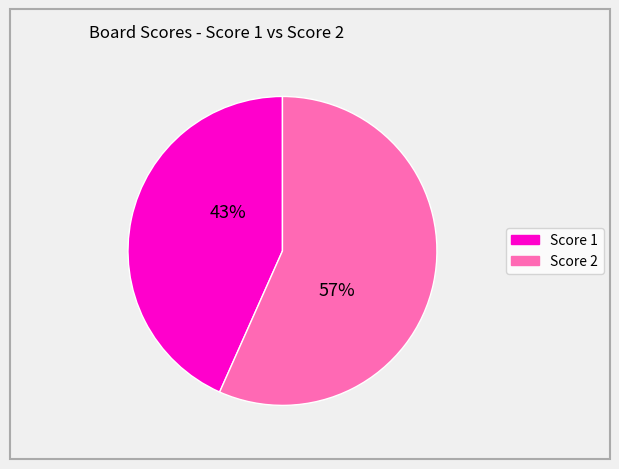

To the nearest percent, what is the average slice percentage?

50%